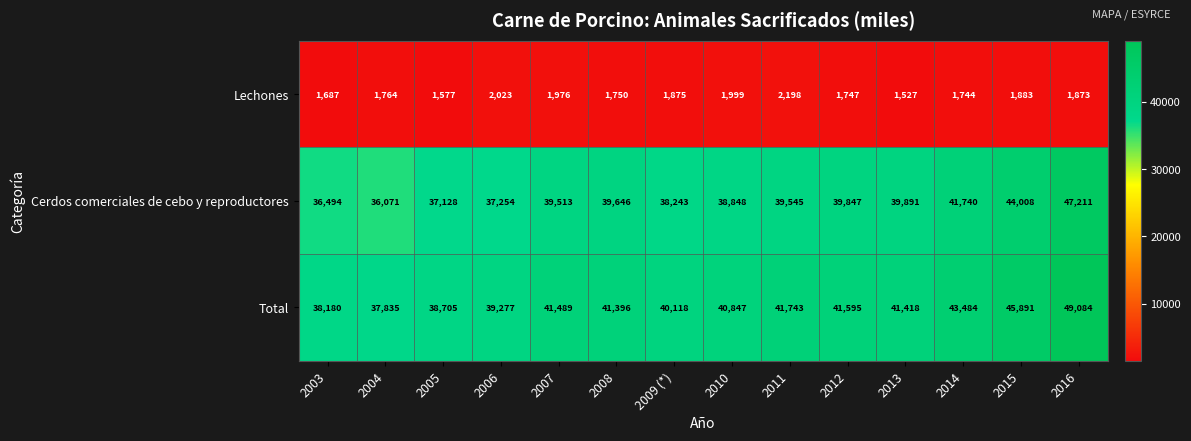

Where does the Lechones series first go above 1873?

2006